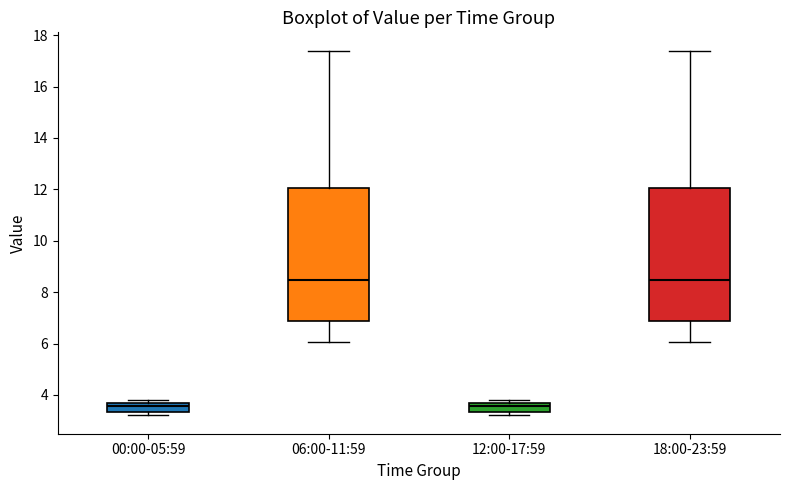

Reading left to right, transcribe this box plot: for each box, give where its median line is, the range the box spans, and where its two whiskers end, as read against the y-axis. The values are not printed on the chart, so give them approximately, as read against the axis.

00:00-05:59: median 3.6, box 3.4 to 3.8, whiskers 3.2 to 3.8 (just above the box's upper edge)
06:00-11:59: median 8.4, box 6.8 to 12.0, whiskers 6.0 to 17.4
12:00-17:59: median 3.6, box 3.4 to 3.8, whiskers 3.2 to 3.8 (just above the box's upper edge)
18:00-23:59: median 8.4, box 6.8 to 12.0, whiskers 6.0 to 17.4